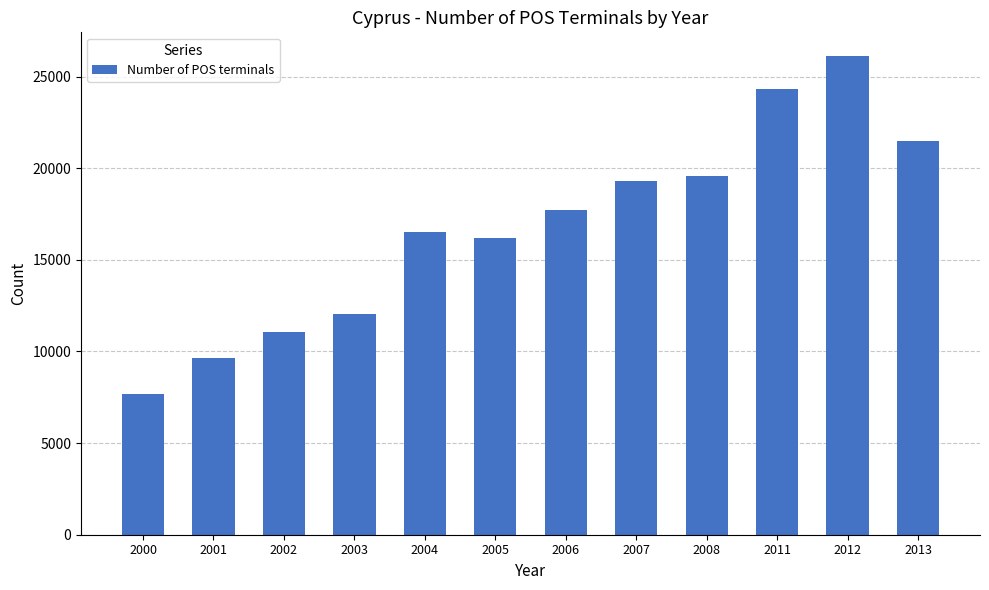

The value at 2004 is 4978. True or false?

False